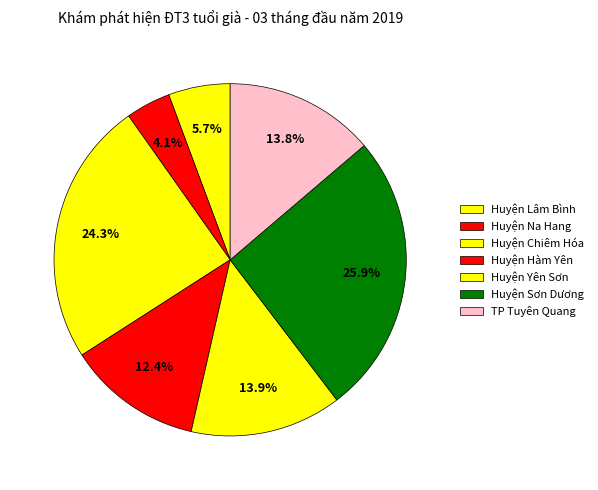

Which slice is the largest?

Huyện Sơn Dương